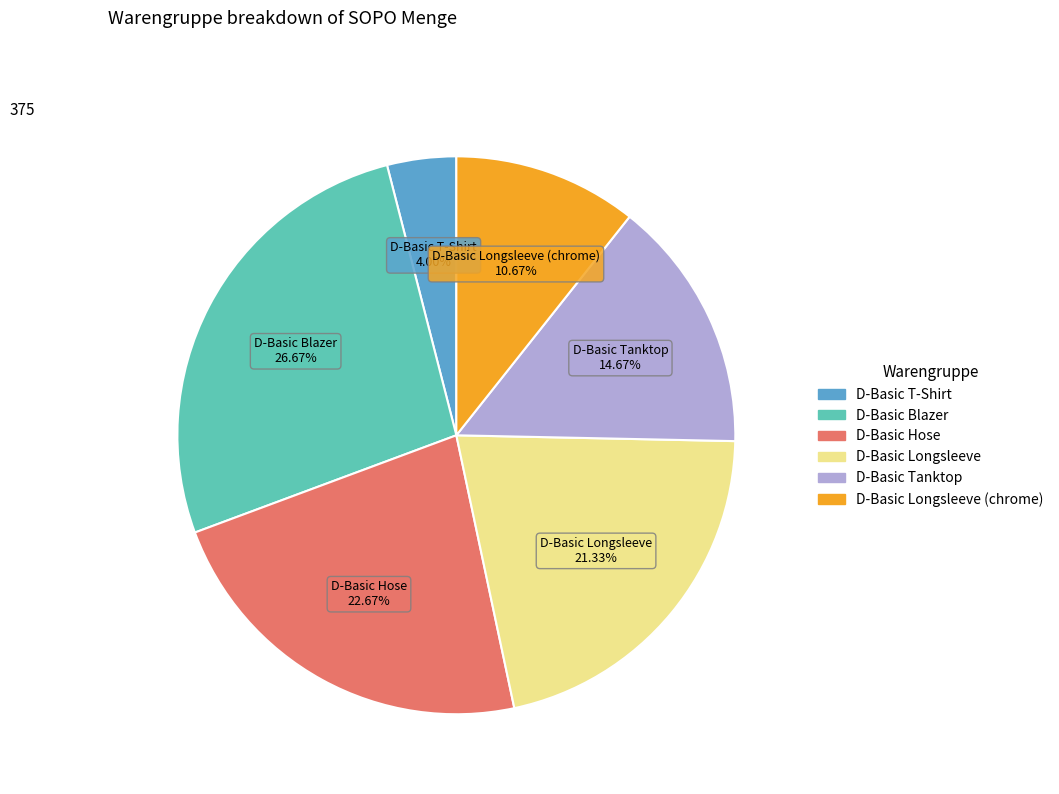

Is there a majority slice in this chart?

No